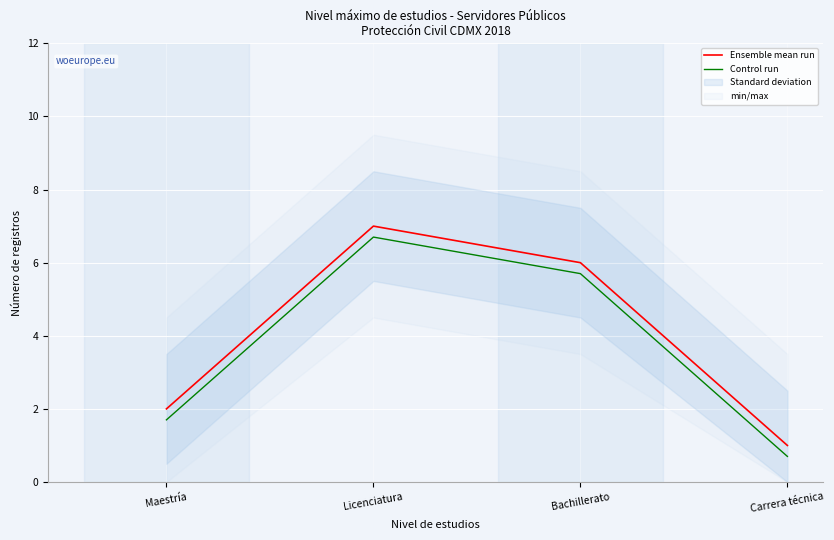

What is the maximum value for Control run?

6.7